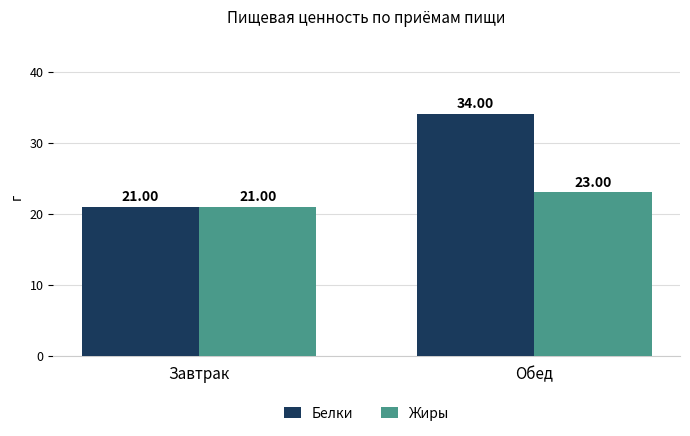

Which category has the highest value in the Белки series?

Обед